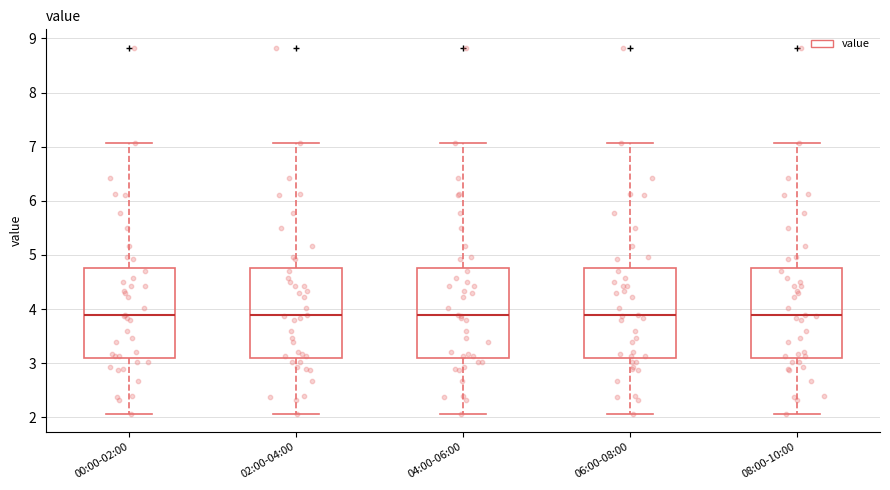

Reading left to right, transcribe this box plot: for each box, give where its median line is, the range the box spans, and where its two whiskers end, as read against the y-axis. The values are not printed on the chart, so give them approximately, as read against the axis.

00:00-02:00: median 3.9, box 3.1 to 4.8, whiskers 2.1 to 7.1
02:00-04:00: median 3.9, box 3.1 to 4.8, whiskers 2.1 to 7.1
04:00-06:00: median 3.9, box 3.1 to 4.8, whiskers 2.1 to 7.1
06:00-08:00: median 3.9, box 3.1 to 4.8, whiskers 2.1 to 7.1
08:00-10:00: median 3.9, box 3.1 to 4.8, whiskers 2.1 to 7.1